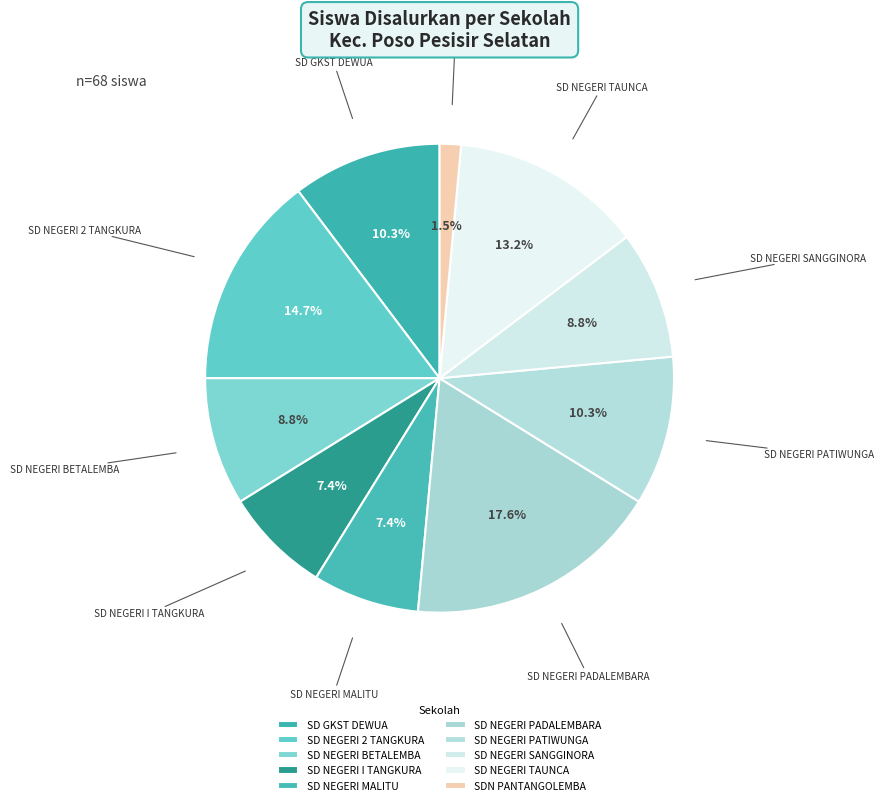

To the nearest percent, what is the difference between the largest and smallest slice percentages?

16%